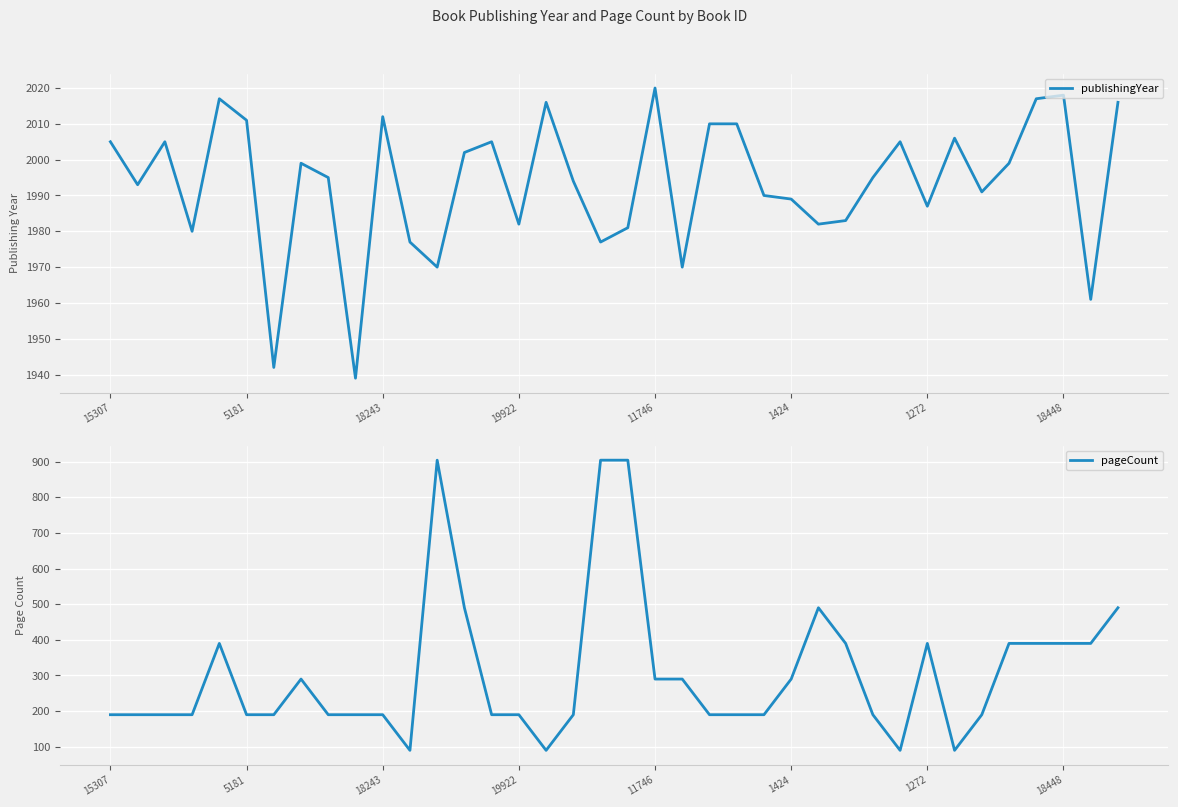

Is it true that pageCount equals 490 at 26?

True